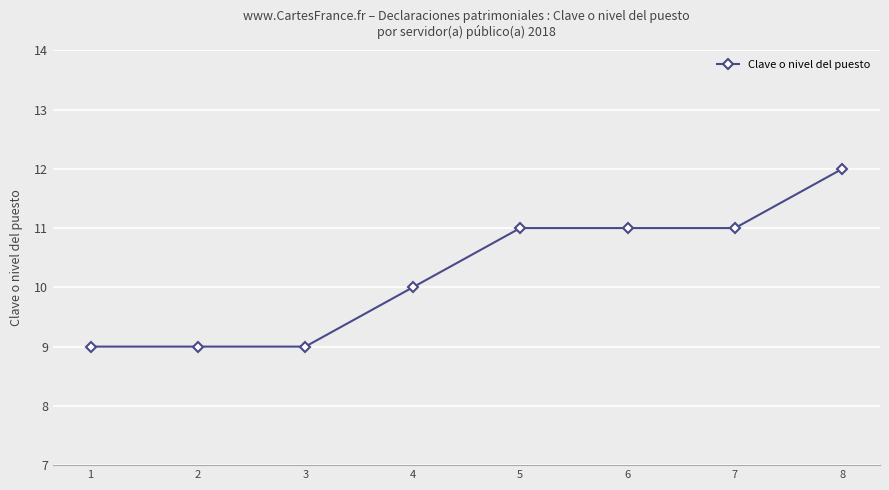

Is it true that the value at 6 is 11?

True